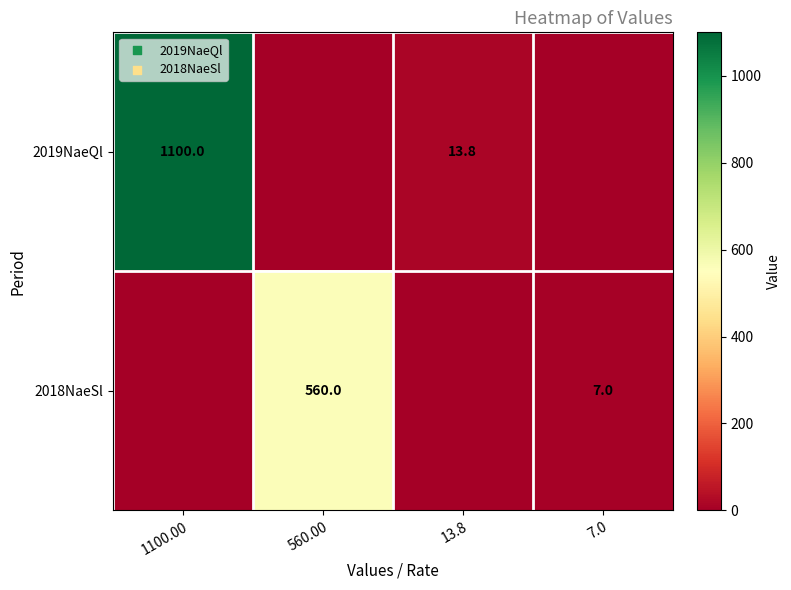

The value of 2018NaeSl at 7.0 is 7.0. True or false?

True